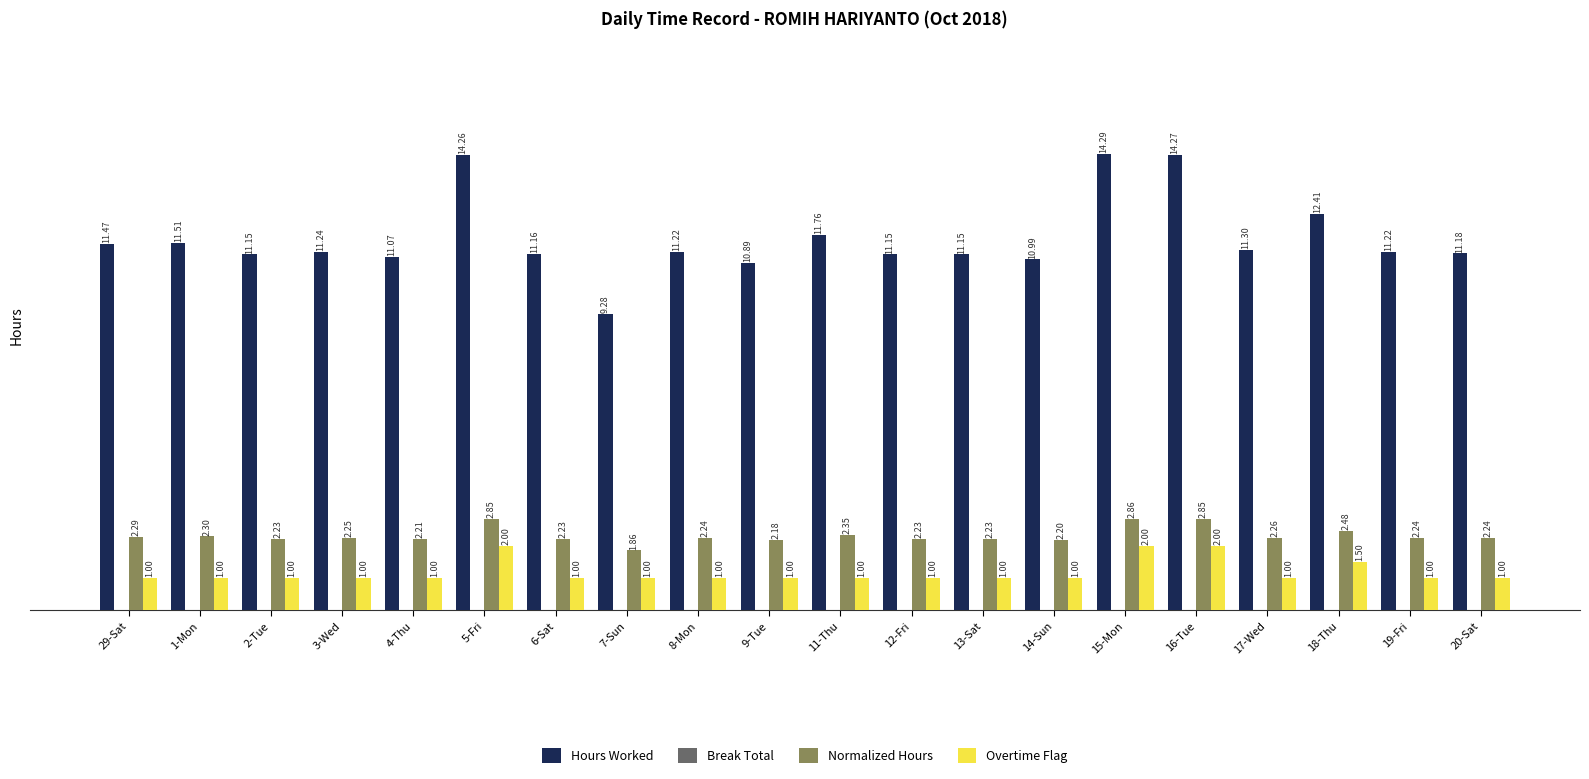

What is the difference between the highest and lowest values at 7-Sun?

8.3